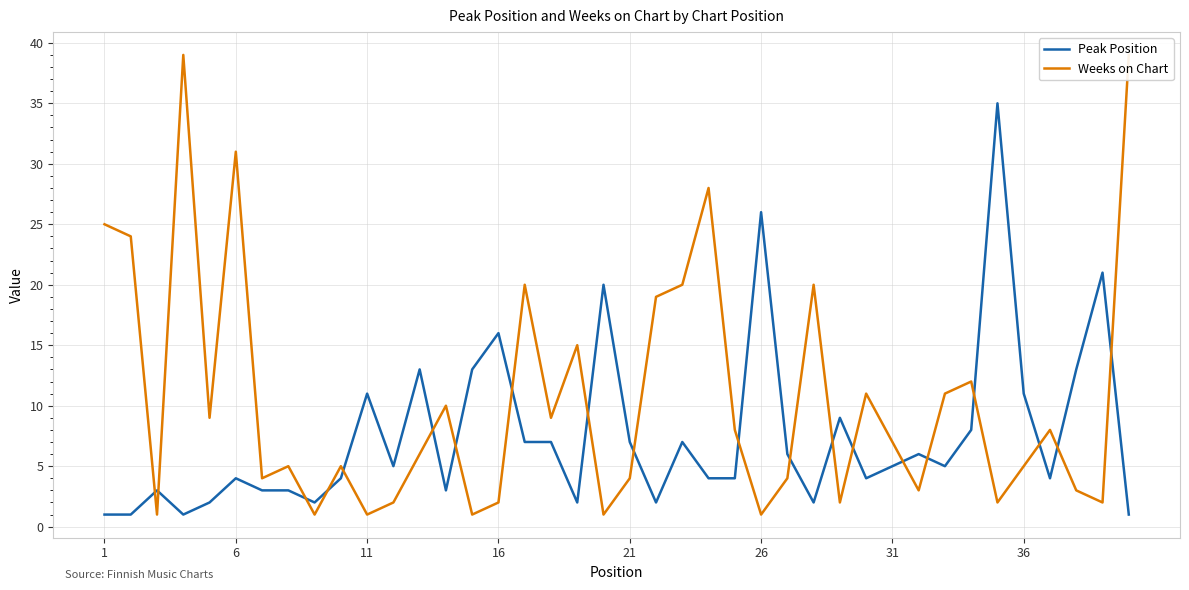

What are all the series names shown in the legend?

Peak Position, Weeks on Chart